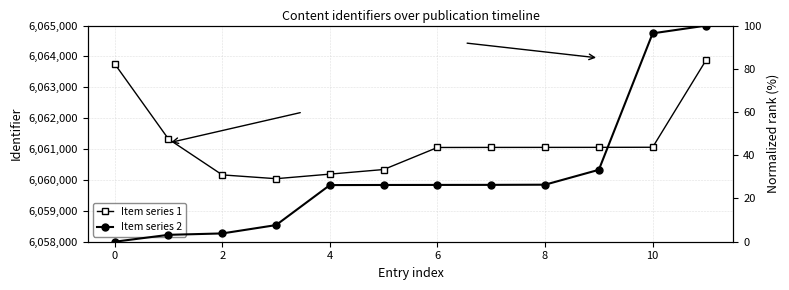

How many data points in Item series 1 are less than 6061055?

6